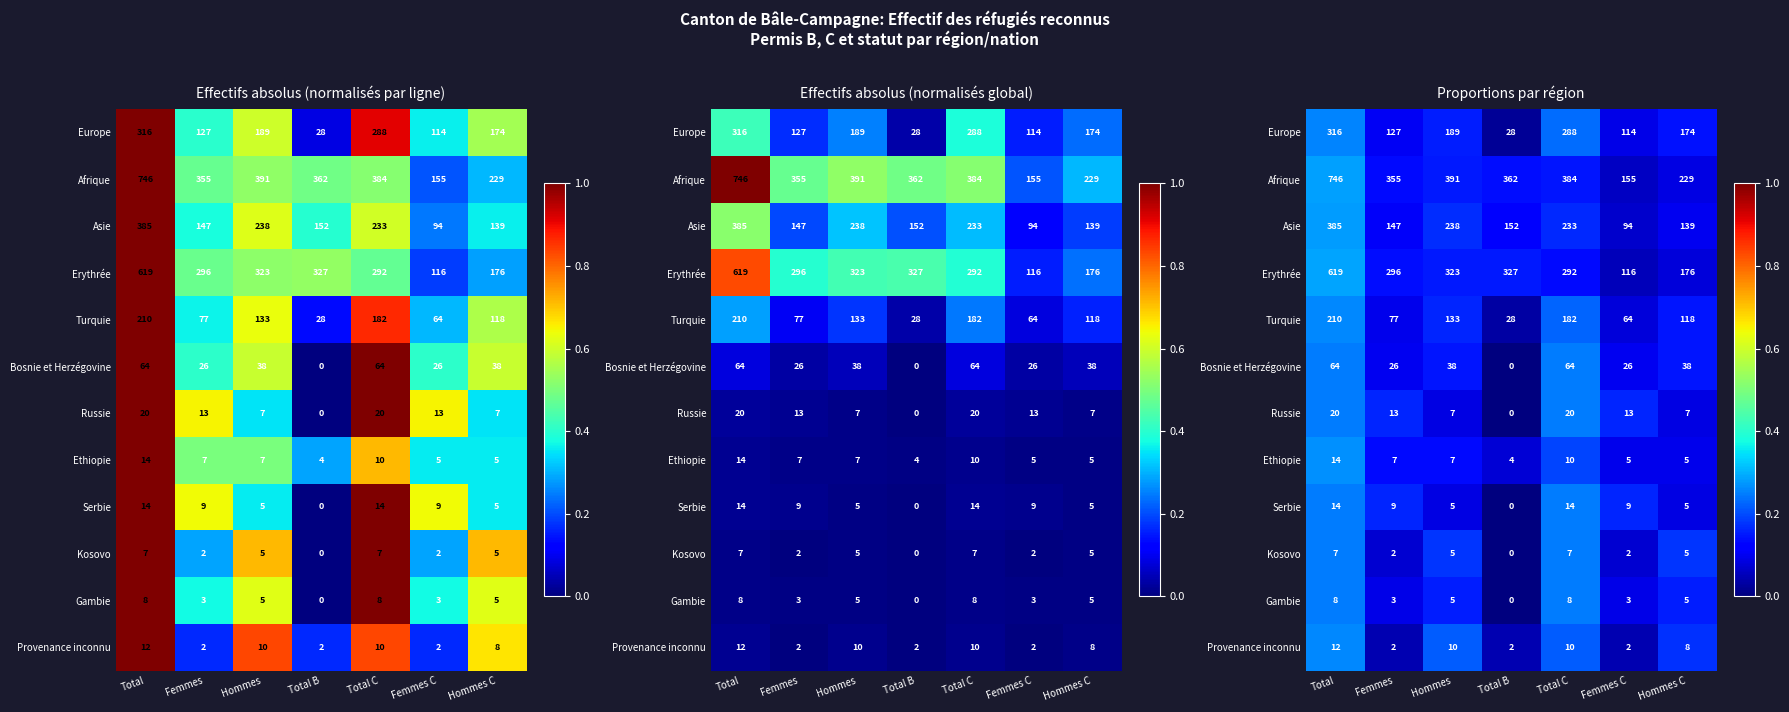

What is the difference between the maximum and minimum values in the Kosovo series?

0.2